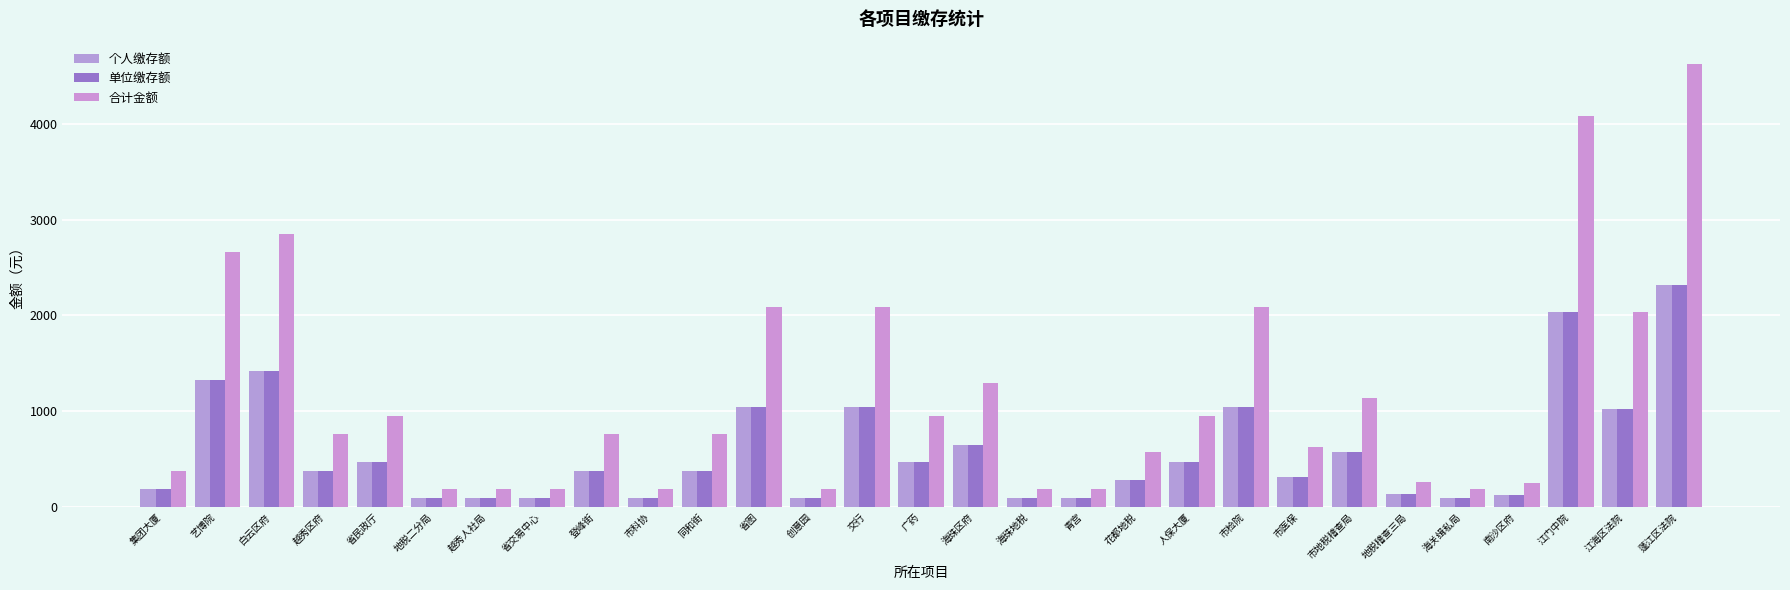

List the series in order of their peak value, lowest first.

个人缴存额, 单位缴存额, 合计金额